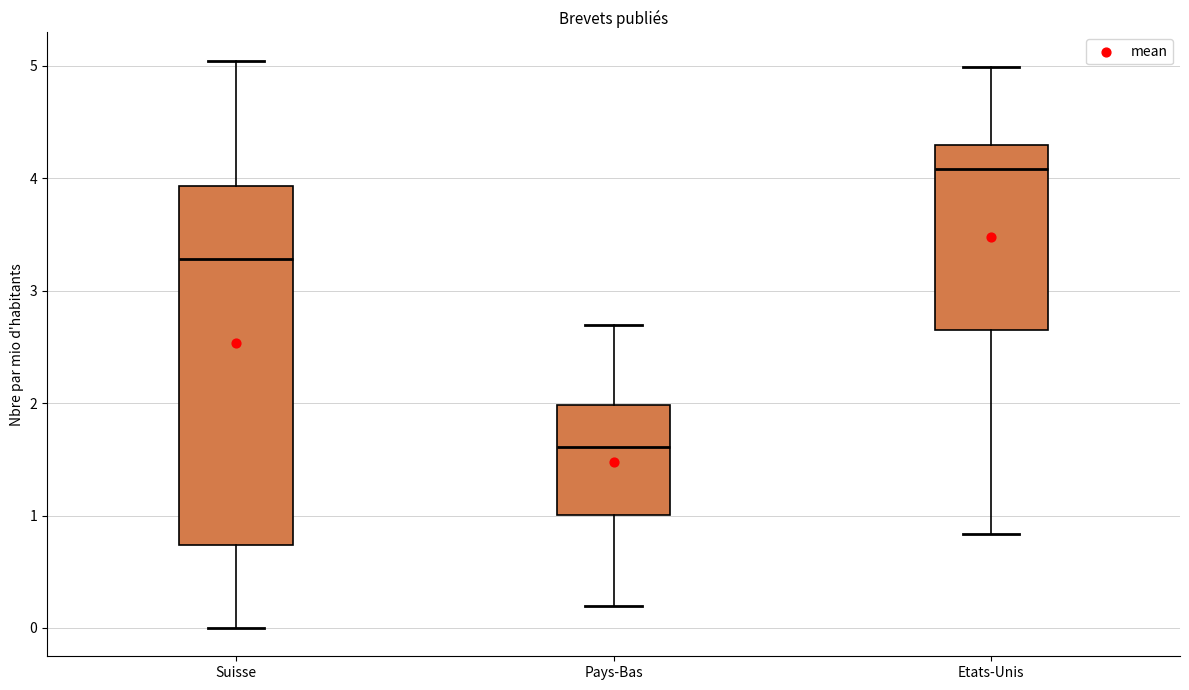

Comparing the boxes themselves (not the whiskers), which one is the tallest?

Suisse